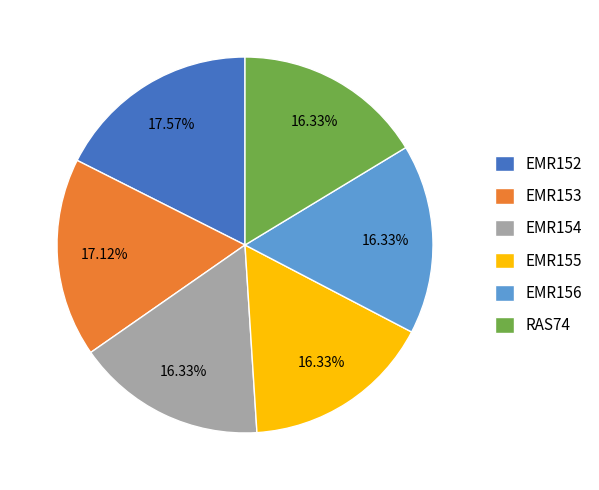

Does EMR156 account for over 50% of the chart?

No